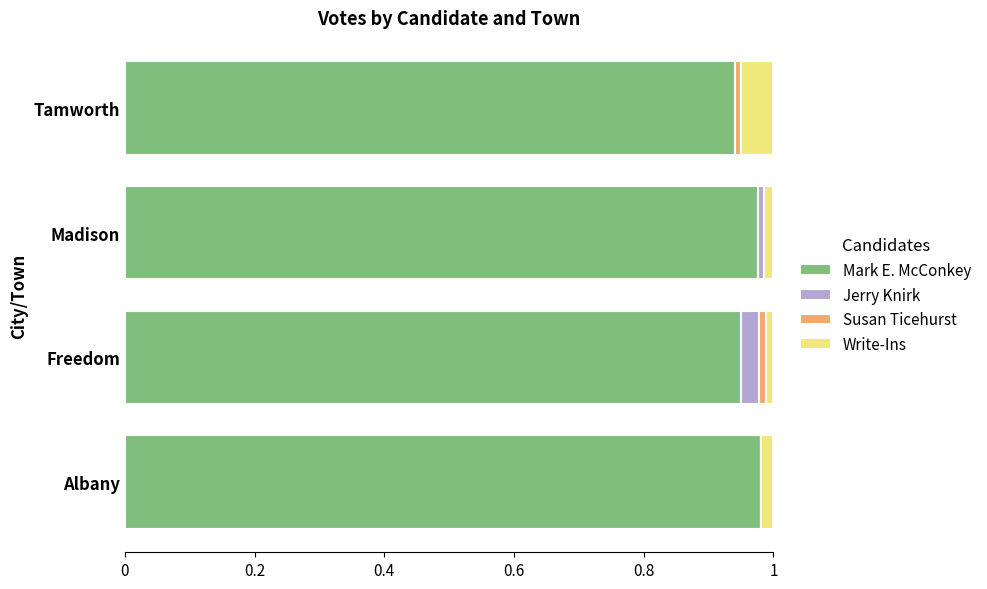

What are all the series names shown in the legend?

Mark E. McConkey, Jerry Knirk, Susan Ticehurst, Write-Ins